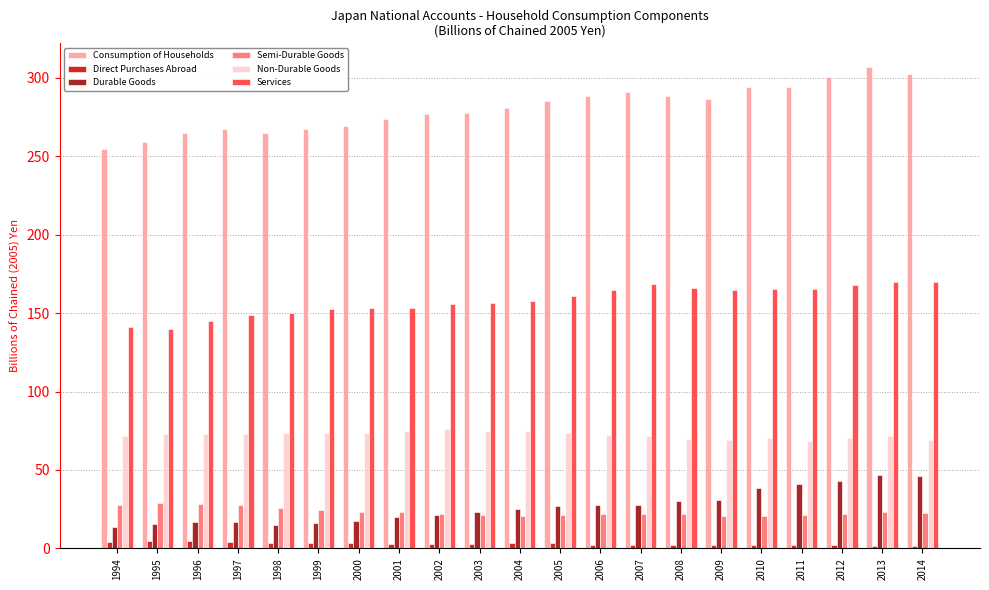

What is the spread (max minus min) of values at 1995?

254.5